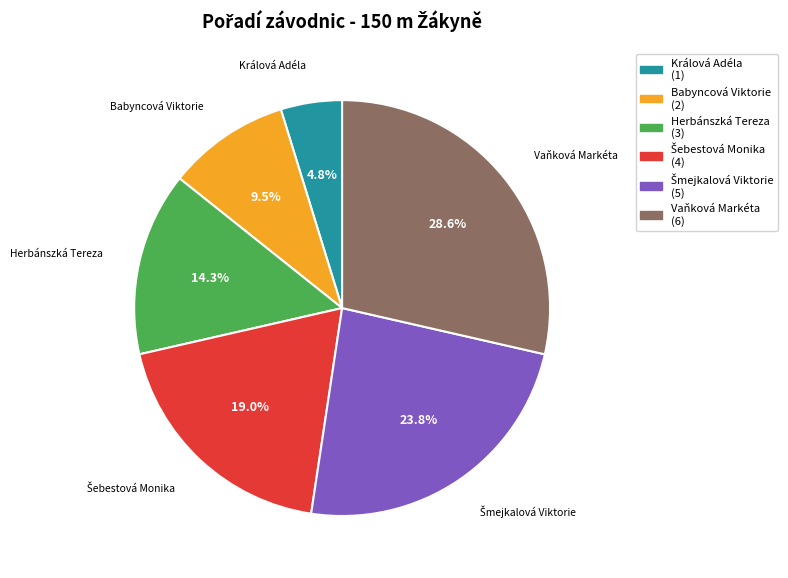

Do Babyncová Viktorie and Herbánszká Tereza together represent more than half of the pie?

No